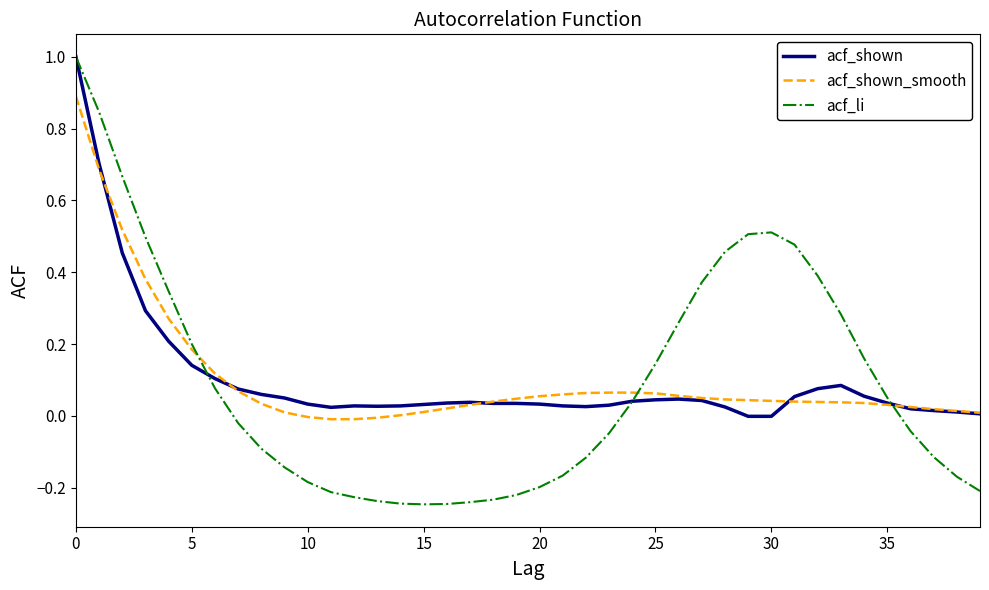

What is the greatest value displayed?

1.0